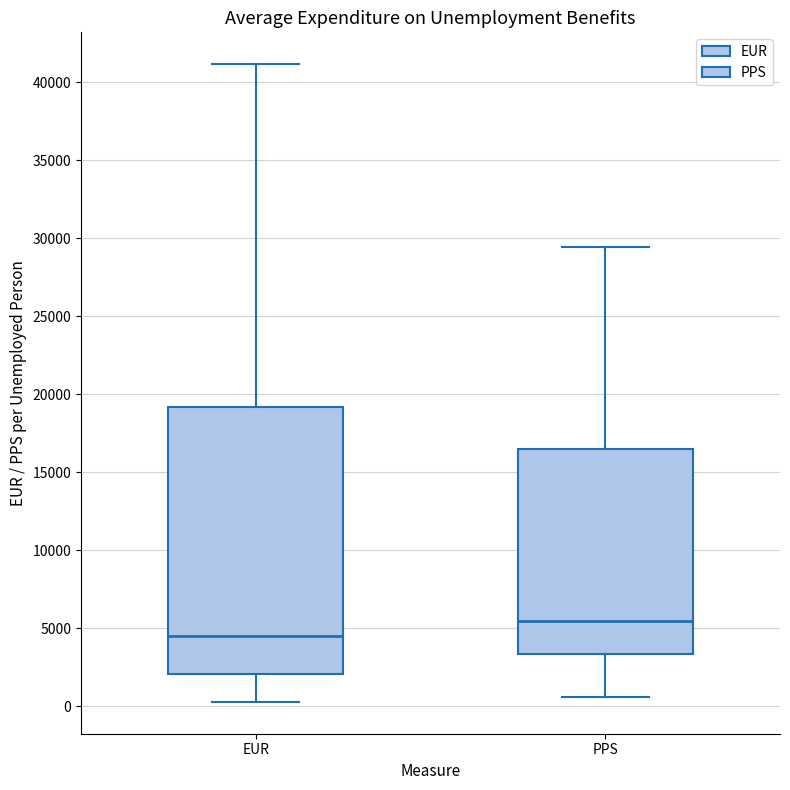

Reading left to right, transcribe this box plot: for each box, give where its median line is, the range the box spans, and where its two whiskers end, as read against the y-axis. The values are not printed on the chart, so give them approximately, as read against the axis.

EUR: median 4500, box 2000 to 19000, whiskers 500 to 41000
PPS: median 5500, box 3500 to 16500, whiskers 500 to 29500